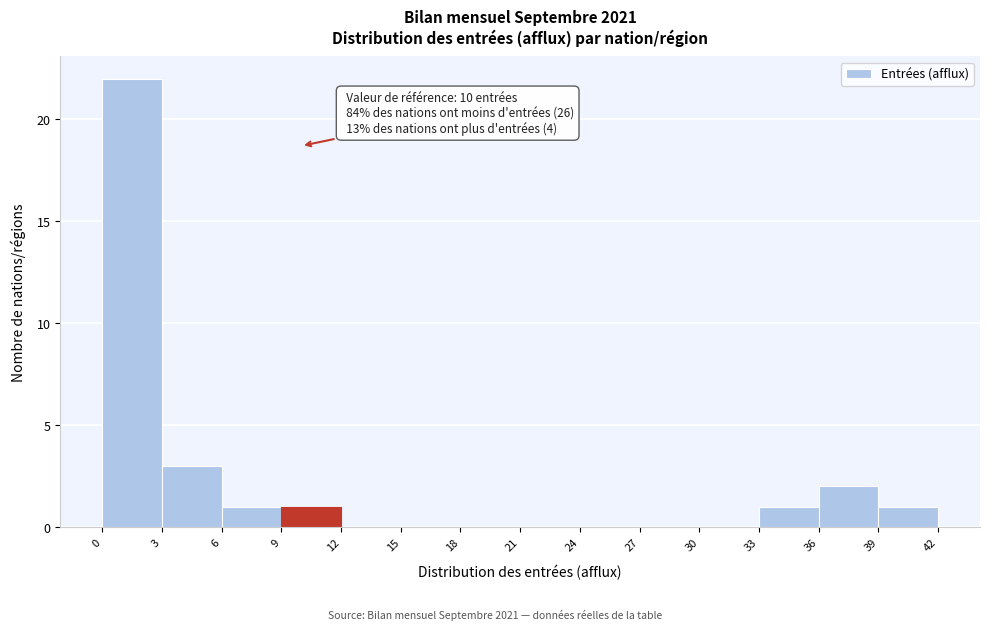

Which range on the x-axis has the tallest bar?

0 to 3